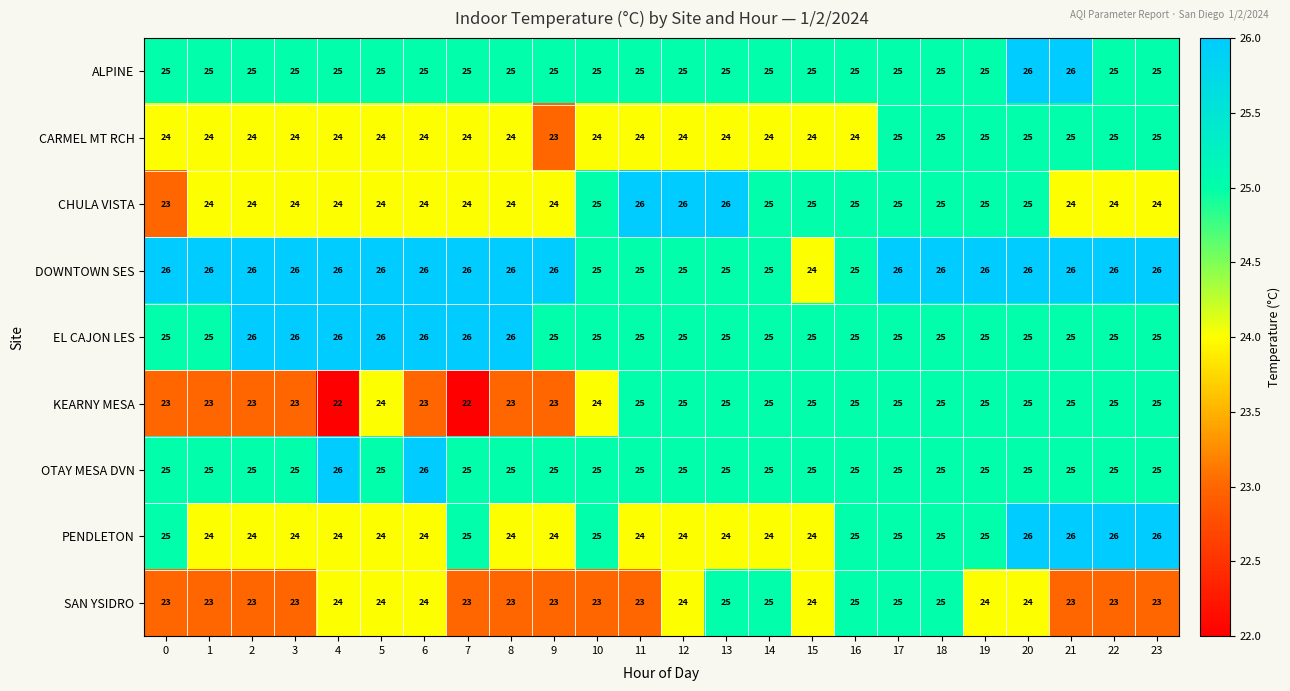

How many distinct data groups are displayed?

9